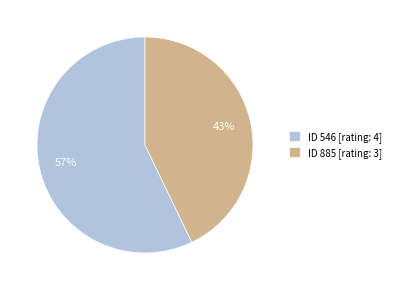

To the nearest percent, what is the combined percentage of ID 885 [rating: 3] and ID 546 [rating: 4]?

100%